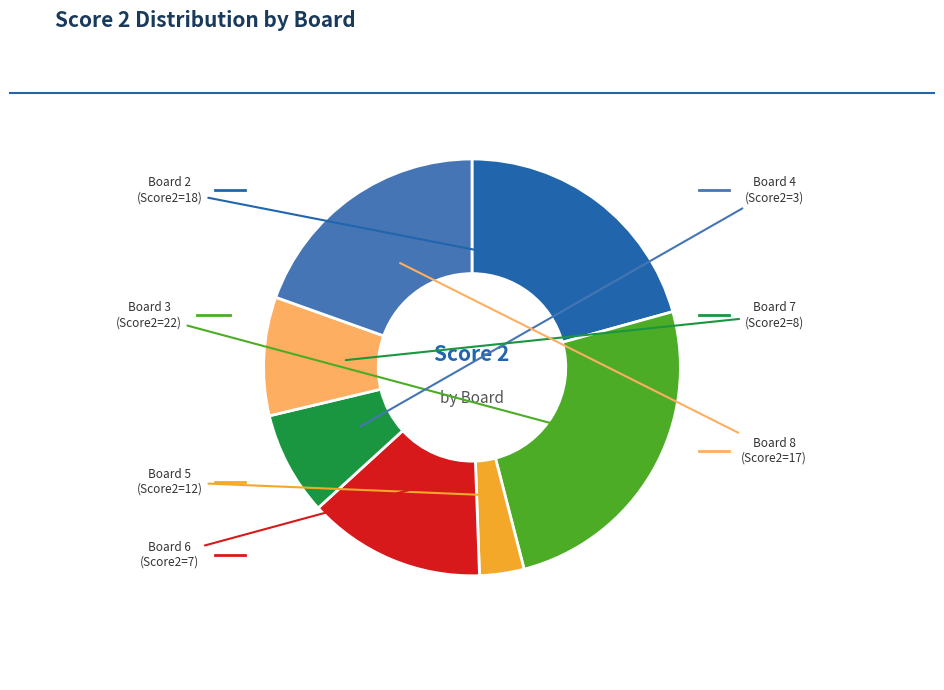

How many segments does this pie chart have?

7